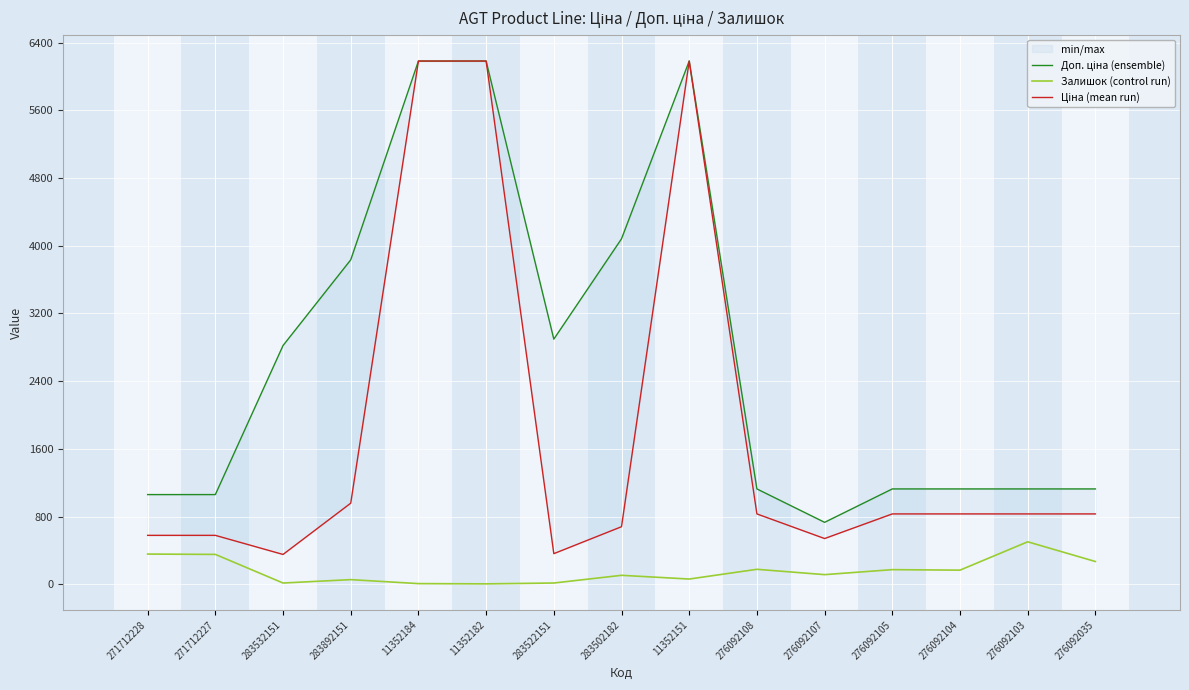

What are all the series names shown in the legend?

Доп. ціна (ensemble), Залишок (control run), Ціна (mean run)